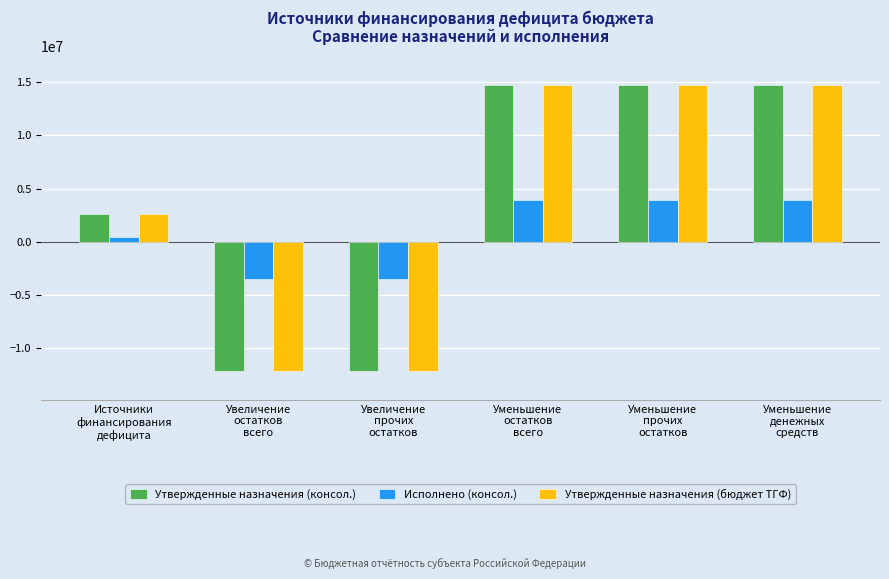

The Утвержденные назначения (бюджет ТГФ) series shows 4997388.9 at Уменьшение
прочих
остатков. True or false?

False